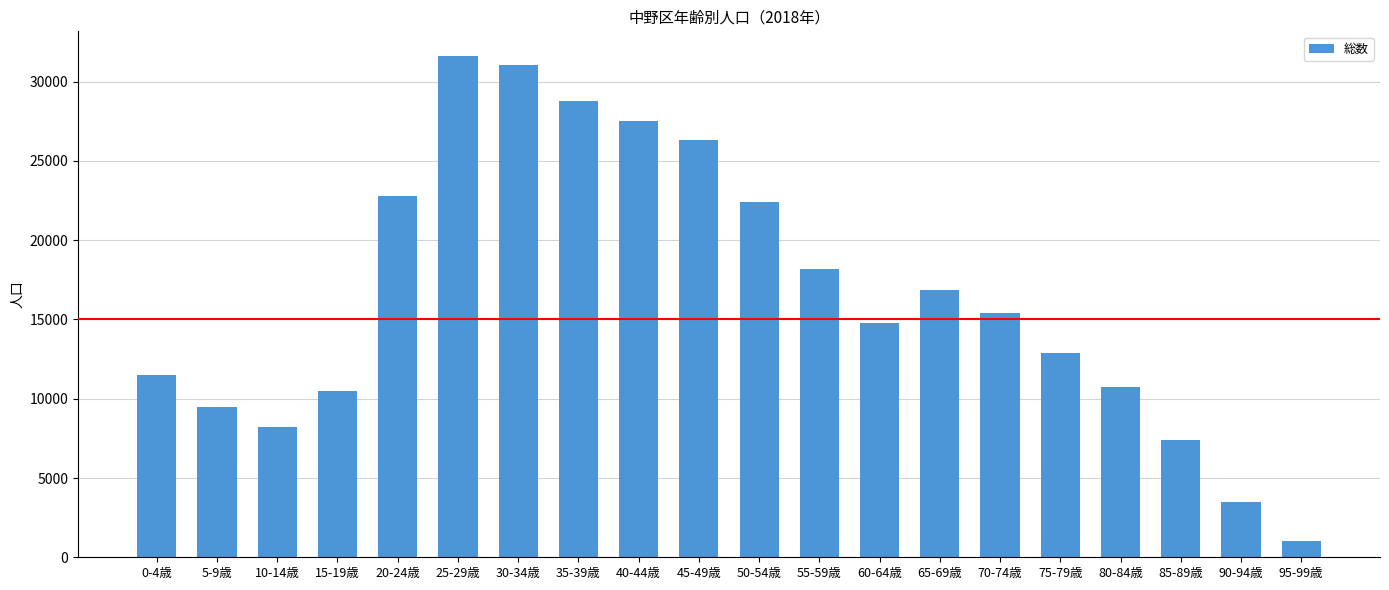

What is the ratio of the value at 5-9歳 to the value at 40-44歳?

0.3